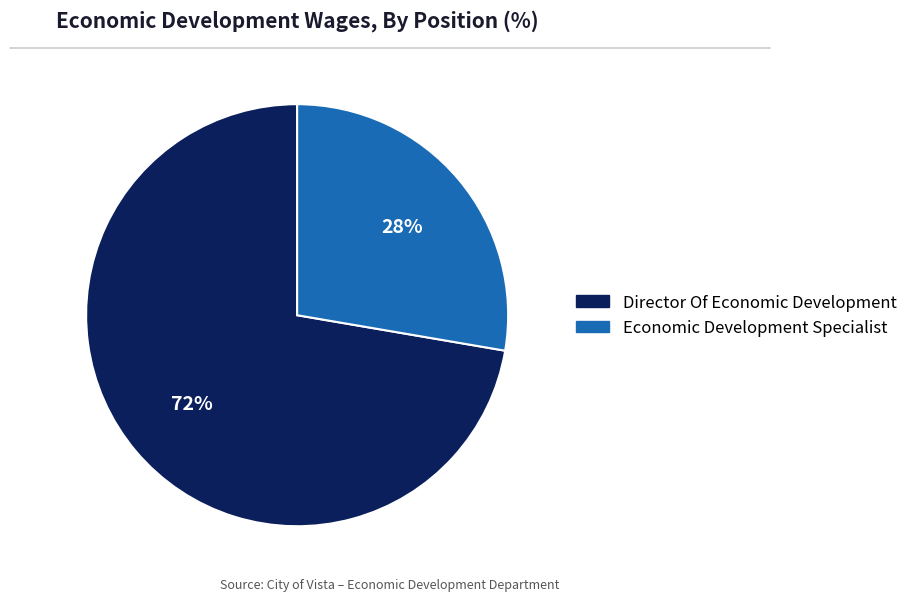

Do Director Of Economic Development and Economic Development Specialist together represent more than half of the pie?

Yes